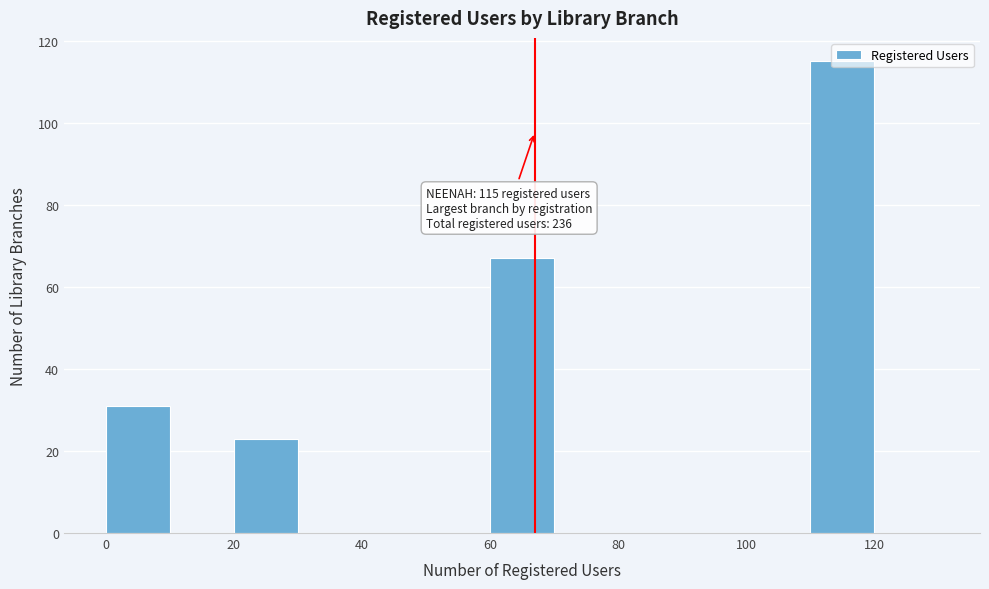

Over which range of the x-axis is the bar tallest?

110 to 120